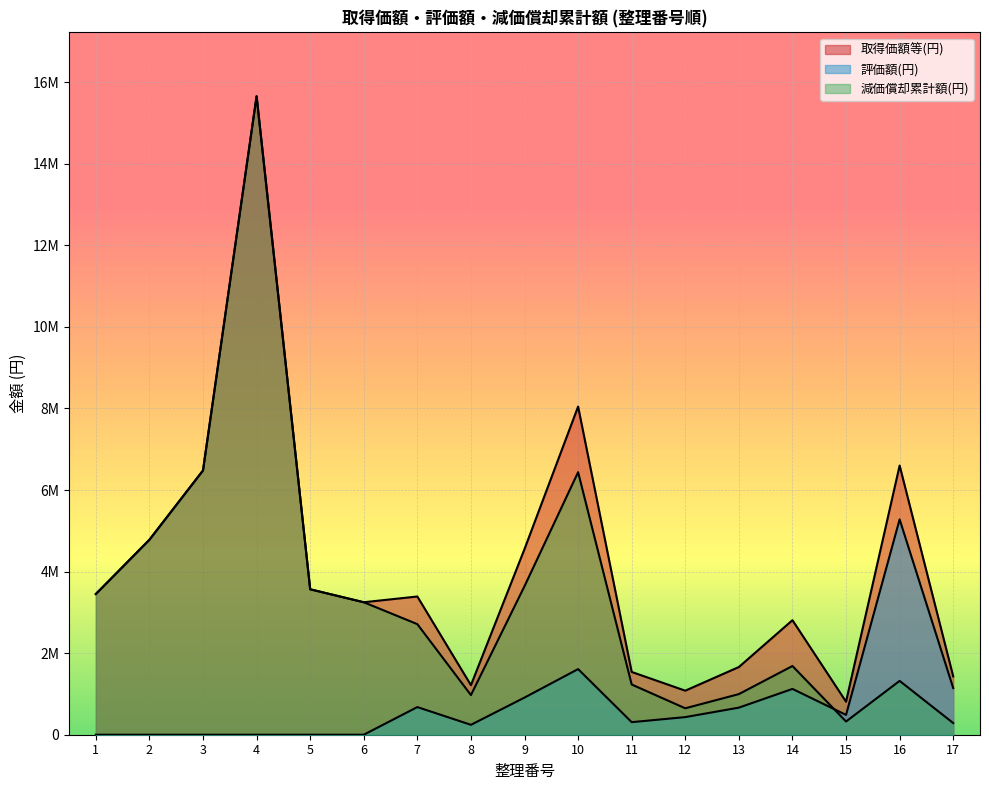

Reading left to right, what are all the values shown in this chart?

取得価額等(円): 1=3449898	2=4780440	3=6480000	4=15655680	5=3565800	6=3248424	7=3389040	8=1215000	9=4553280	10=8046000	11=1539000	12=1080000	13=1660000	14=2808000	15=810000	16=6600000	17=1430000
評価額(円): 1=0	2=0	3=0	4=0	5=0	6=0	7=677808	8=243000	9=910656	10=1609200	11=307800	12=432000	13=664000	14=1123200	15=486000	16=5280000	17=1144000
減価償却累計額(円): 1=3449898	2=4780440	3=6480000	4=15655680	5=3565800	6=3248424	7=2711232	8=972000	9=3642624	10=6436800	11=1231200	12=648000	13=996000	14=1684800	15=324000	16=1320000	17=286000